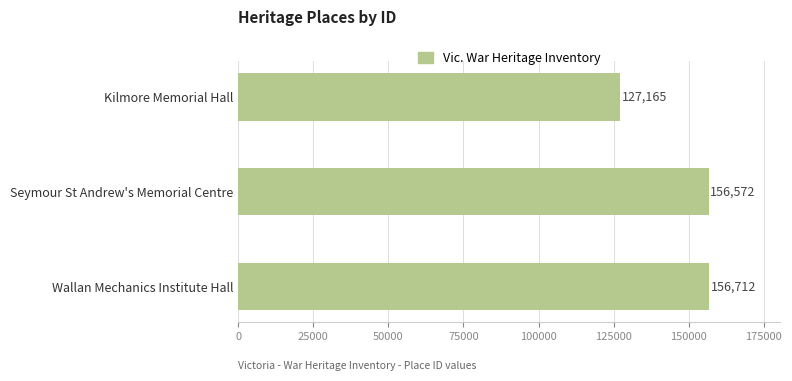

Reading top to bottom, extract all data points from this chart.

127165	156572	156712